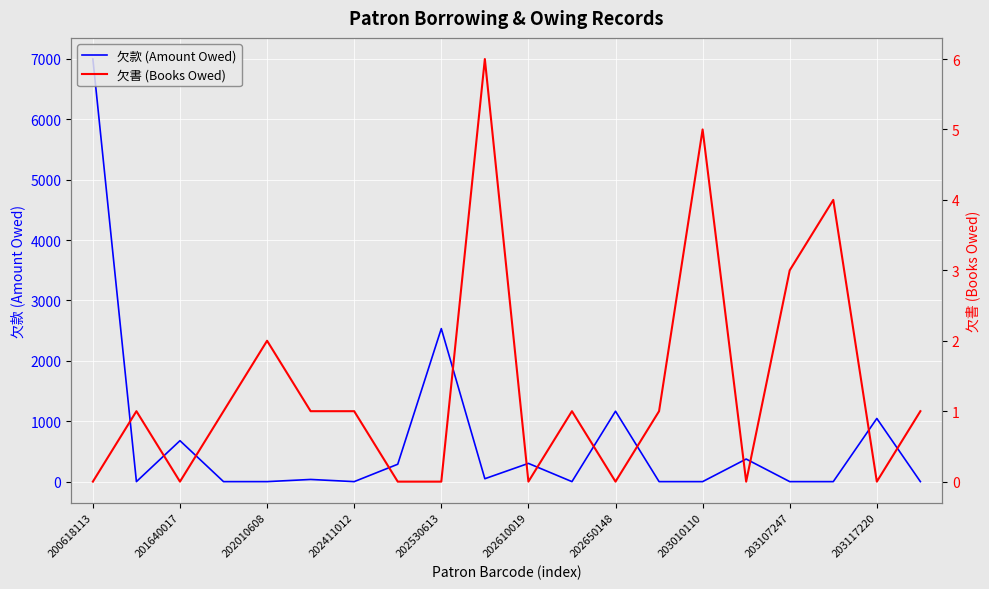

The 欠款 (Amount Owed) series shows 302 at 202610019. True or false?

True